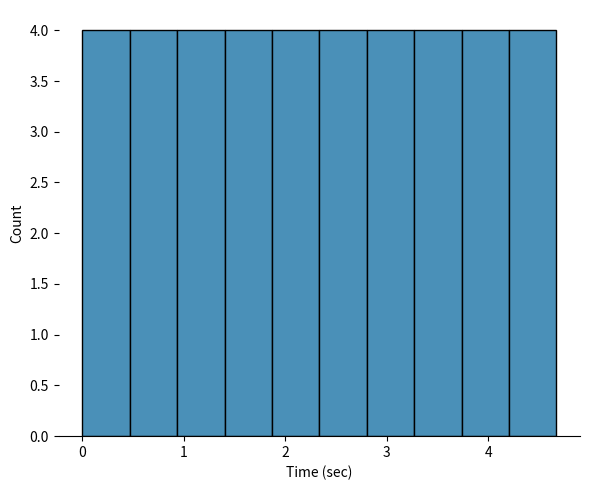

Reading left to right, transcribe this chart: for each bar, give the range it covers on the x-axis and its height. Neither the bar edges nor the heights are printed on the chart, so give them approximately, as read against the axes.

0.0 to 0.5: 4
0.5 to 0.9: 4
0.9 to 1.4: 4
1.4 to 1.9: 4
1.9 to 2.3: 4
2.3 to 2.8: 4
2.8 to 3.3: 4
3.3 to 3.7: 4
3.7 to 4.2: 4
4.2 to 4.7: 4